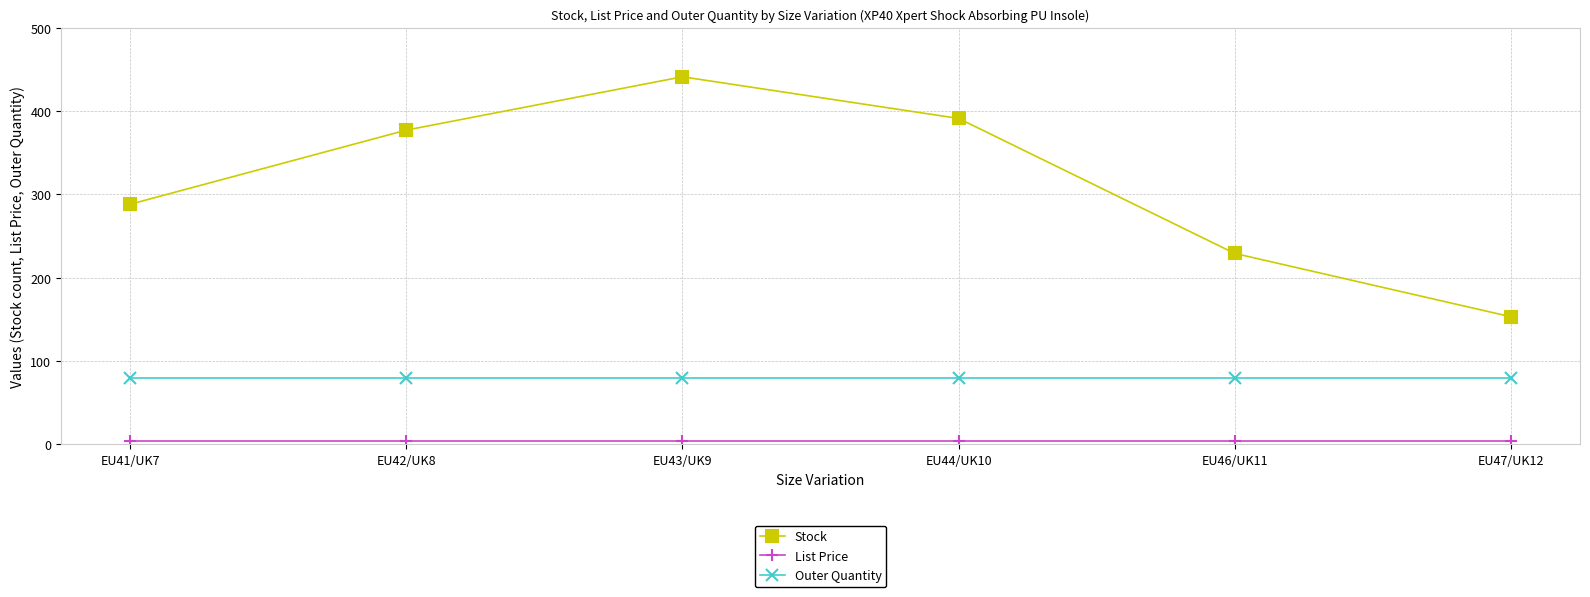

Which series has the largest total across all categories?

Stock